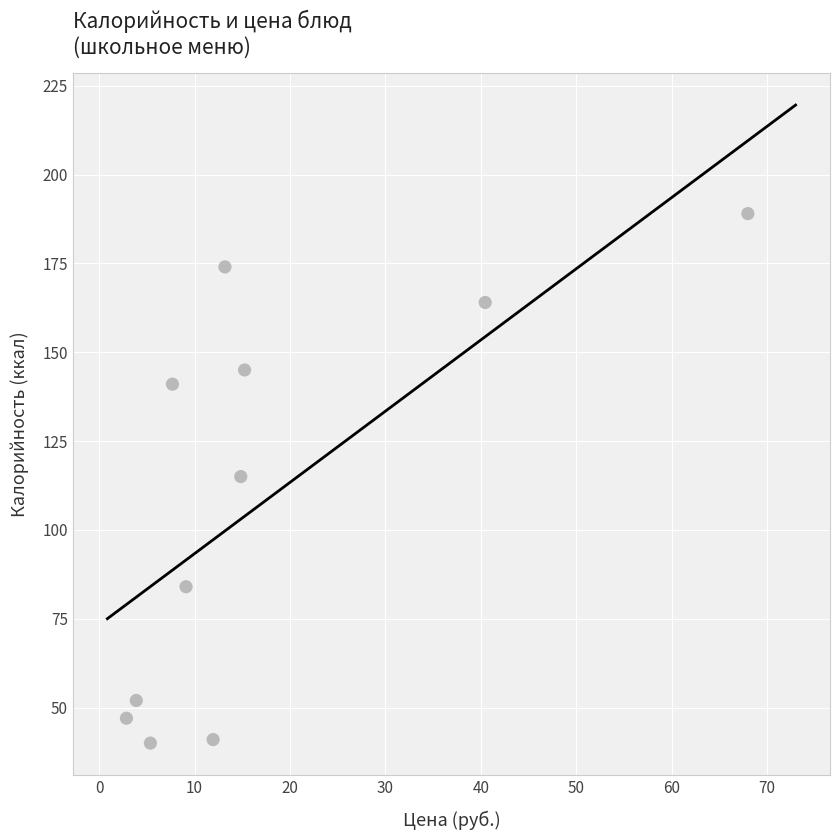

What is the average Y value?

108